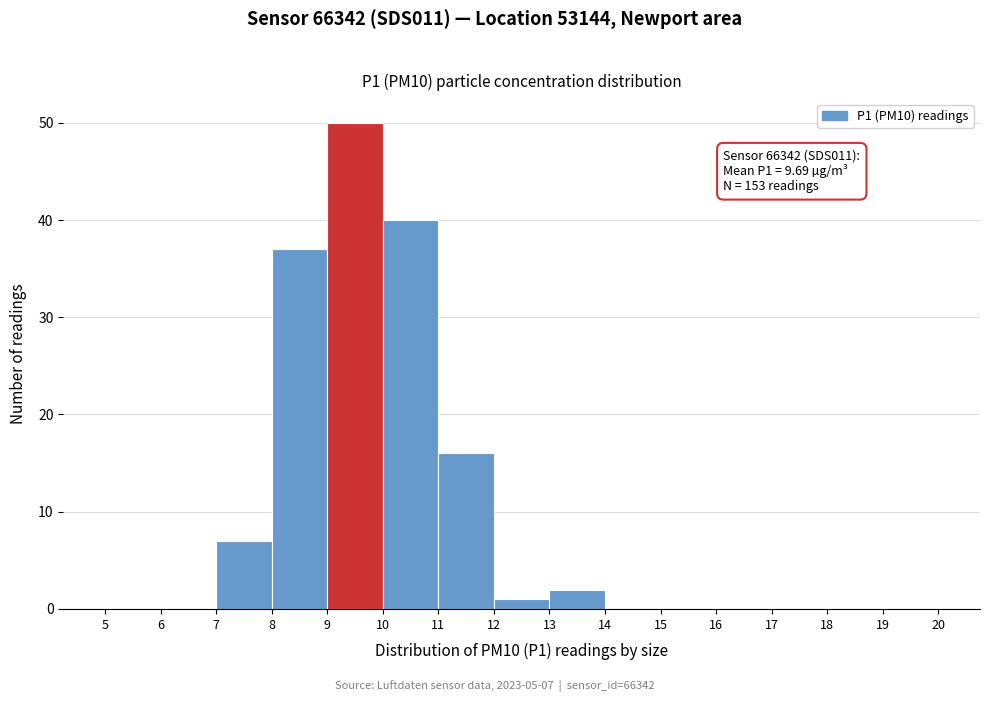

Over which range of the x-axis is the bar tallest?

9 to 10